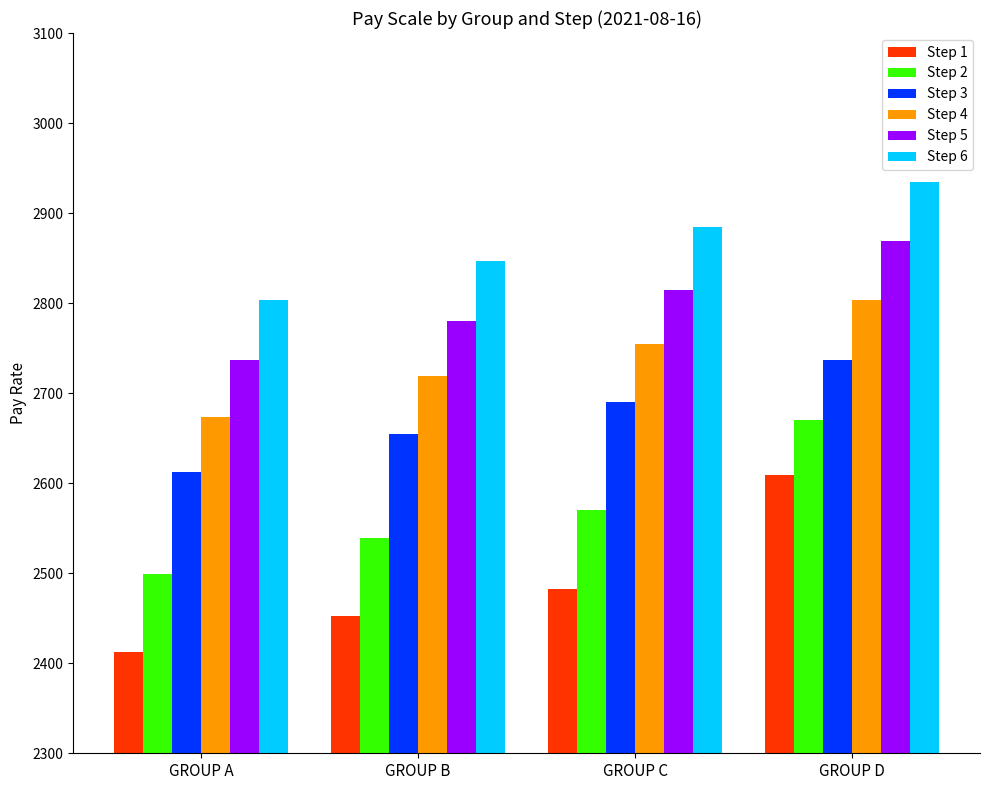

Reading left to right, list all the values displayed in this chart.

Step 1: GROUP A=2412	GROUP B=2453	GROUP C=2483	GROUP D=2609
Step 2: GROUP A=2499	GROUP B=2539	GROUP C=2570	GROUP D=2670
Step 3: GROUP A=2612	GROUP B=2655	GROUP C=2690	GROUP D=2737
Step 4: GROUP A=2674	GROUP B=2719	GROUP C=2755	GROUP D=2803
Step 5: GROUP A=2737	GROUP B=2780	GROUP C=2815	GROUP D=2869
Step 6: GROUP A=2803	GROUP B=2847	GROUP C=2884	GROUP D=2934